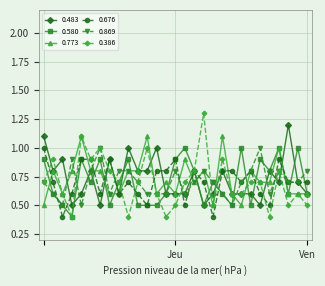

Which series has the widest spread of values?

0.386